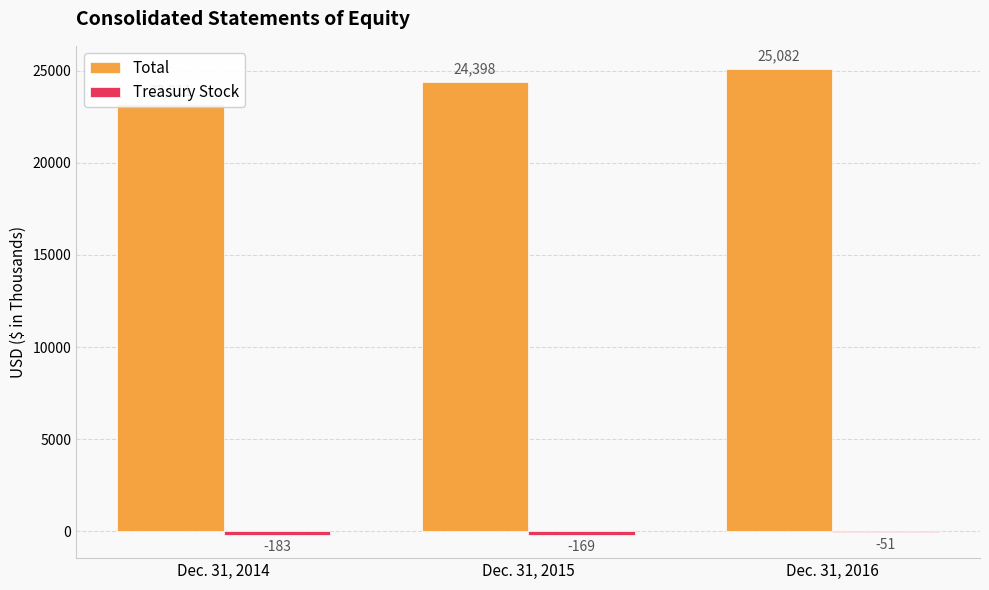

Where is Treasury Stock nearest to the value -117?

Dec. 31, 2015